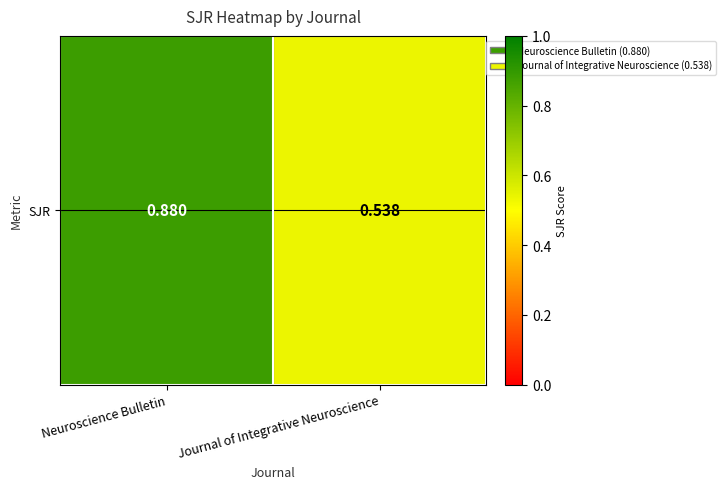

What is the change in value from Neuroscience Bulletin to Journal of Integrative Neuroscience?

-0.3